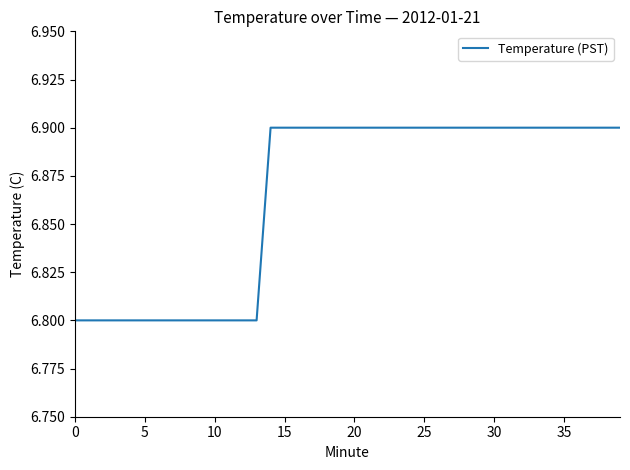

What is the minimum value shown in the chart?

6.8